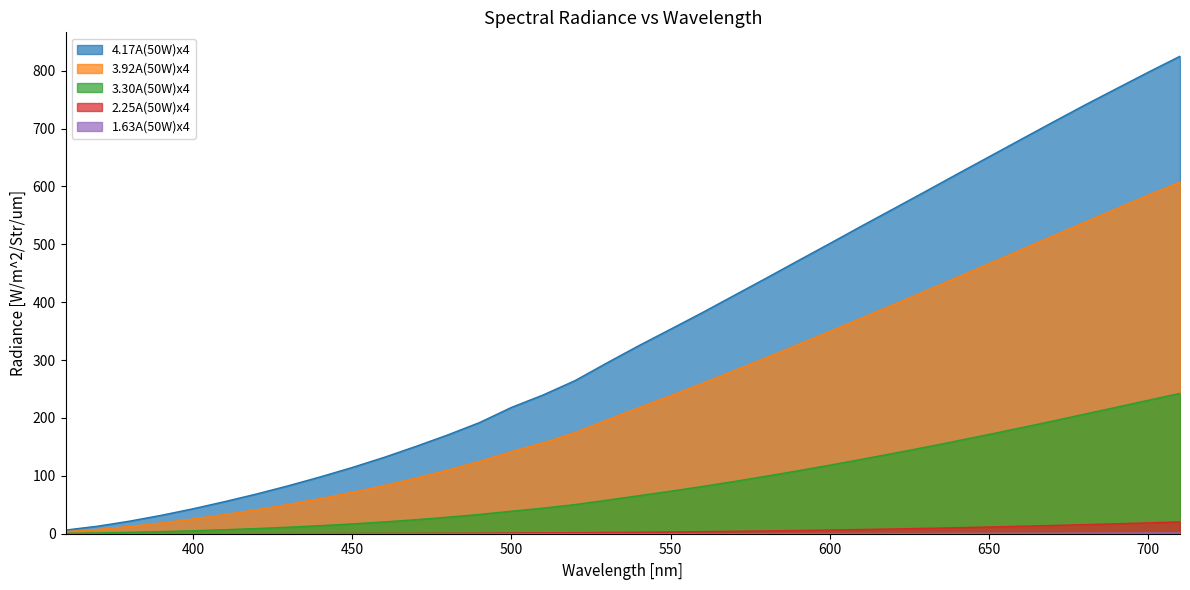

Reading left to right, extract all data points from this chart.

4.17A(50W)x4: 360=6.3	370=13.0	380=21.6	390=31.8	400=43.1	410=55.5	420=68.7	430=83.0	440=98.2	450=114.4	460=131.9	470=150.9	480=170.7	490=192.1	500=218.2	510=239.9	520=264.6	530=295.1	540=324.9	550=353.4	560=382.1	570=411.8	580=441.5	590=471.6	600=501.4	610=531.7	620=561.4	630=591.2	640=621.4	650=651.3	660=681.1	670=710.9	680=740.4	690=768.9	700=797.4	710=825.1
3.92A(50W)x4: 360=3.6	370=7.4	380=12.5	390=18.6	400=25.5	410=33.2	420=41.5	430=50.7	440=60.7	450=71.4	460=83.1	470=96.1	480=110.0	490=125.0	500=141.8	510=157.1	520=174.7	530=196.3	540=217.8	550=238.6	560=259.8	570=281.8	580=304.0	590=326.7	600=349.5	610=372.7	620=395.9	630=419.2	640=442.9	650=466.6	660=490.4	670=514.3	680=538.0	690=561.5	700=584.9	710=607.7
3.30A(50W)x4: 360=0.6	370=1.4	380=2.4	390=3.6	400=5.1	410=6.9	420=9.0	430=11.3	440=14.0	450=17.0	460=20.4	470=24.3	480=28.6	490=33.4	500=38.9	510=44.2	520=50.4	530=57.9	540=65.7	550=73.5	560=81.7	570=90.4	580=99.4	590=108.8	600=118.5	610=128.6	620=138.9	630=149.5	640=160.4	650=171.6	660=183.0	670=194.7	680=206.6	690=218.5	700=230.6	710=242.6
2.25A(50W)x4: 360=0.0	370=0.0	380=0.0	390=0.0	400=0.1	410=0.1	420=0.1	430=0.2	440=0.3	450=0.4	460=0.5	470=0.6	480=0.8	490=1.0	500=1.2	510=1.5	520=1.9	530=2.2	540=2.6	550=3.1	560=3.6	570=4.2	580=4.9	590=5.6	600=6.4	610=7.3	620=8.3	630=9.3	640=10.4	650=11.6	660=12.9	670=14.3	680=15.7	690=17.2	700=18.8	710=20.5
1.63A(50W)x4: 360=0.0	370=0.0	380=0.0	390=0.0	400=0.0	410=0.0	420=0.0	430=0.0	440=0.0	450=0.0	460=0.0	470=0.0	480=0.0	490=0.0	500=0.1	510=0.1	520=0.1	530=0.1	540=0.1	550=0.1	560=0.1	570=0.1	580=0.2	590=0.2	600=0.2	610=0.3	620=0.4	630=0.4	640=0.5	650=0.6	660=0.7	670=0.8	680=0.9	690=1.0	700=1.1	710=1.3